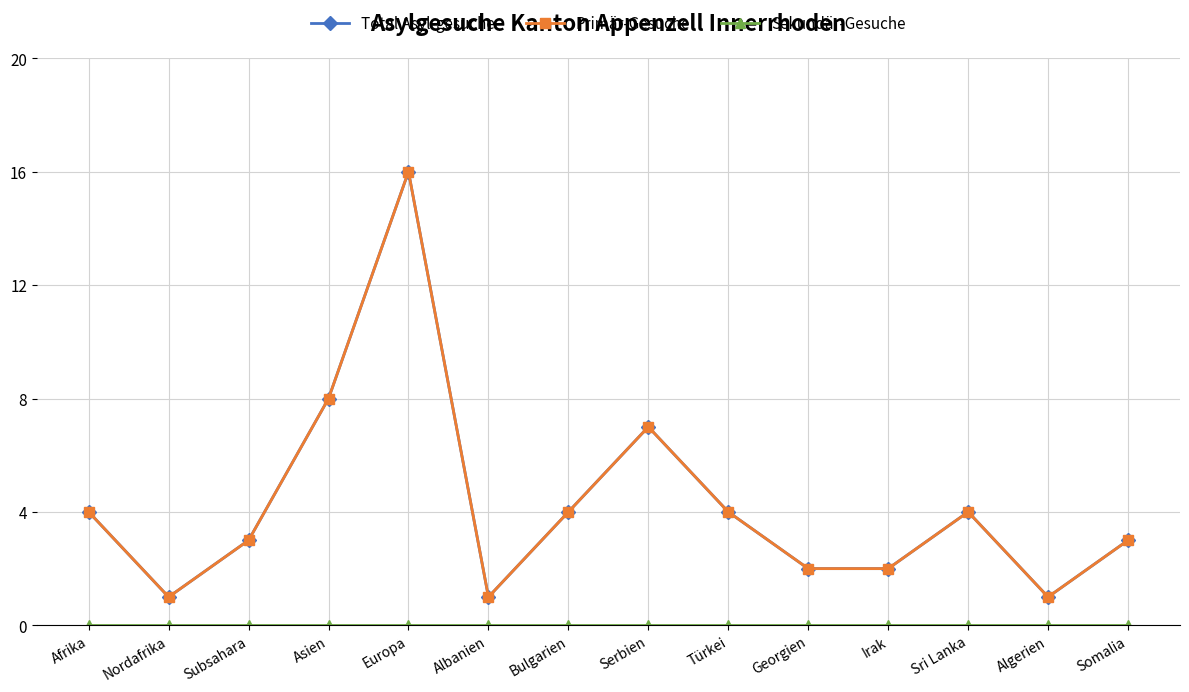

True or false: Sekundär-Gesuche and Primär-Gesuche cross at least once.

False